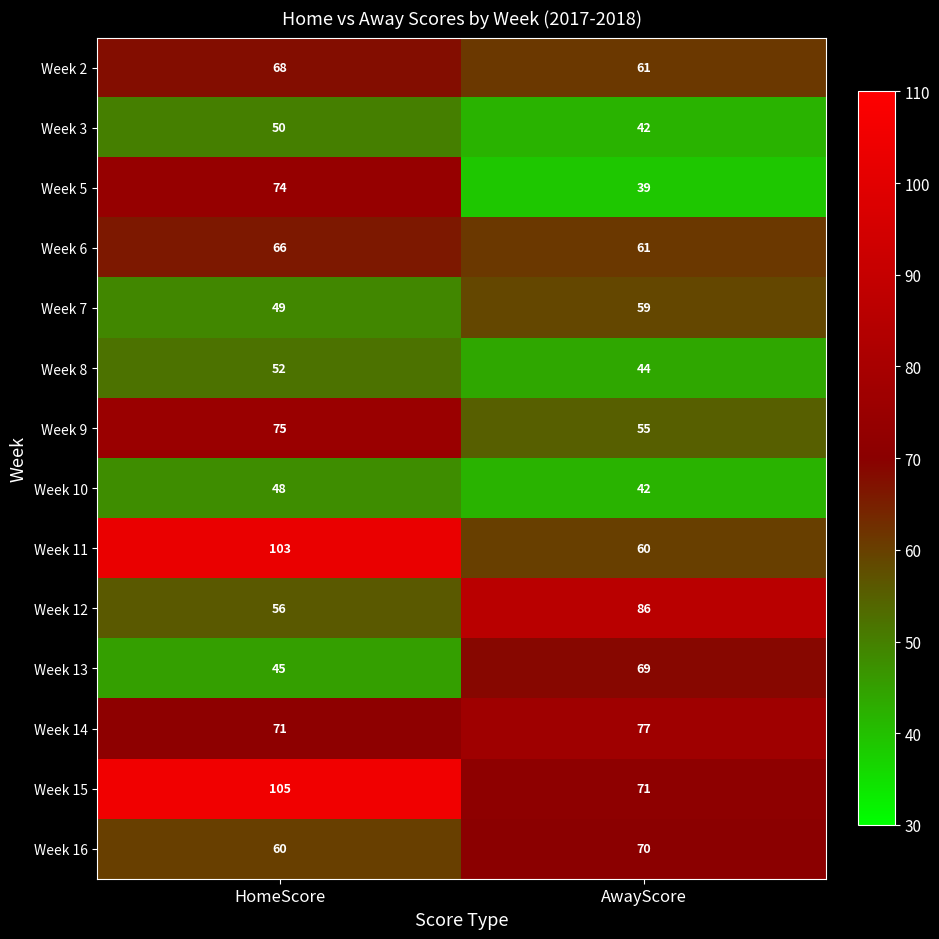

Rank the series by their maximum value, from highest to lowest.

Week 15, Week 11, Week 12, Week 14, Week 9, Week 5, Week 16, Week 13, Week 2, Week 6, Week 7, Week 8, Week 3, Week 10